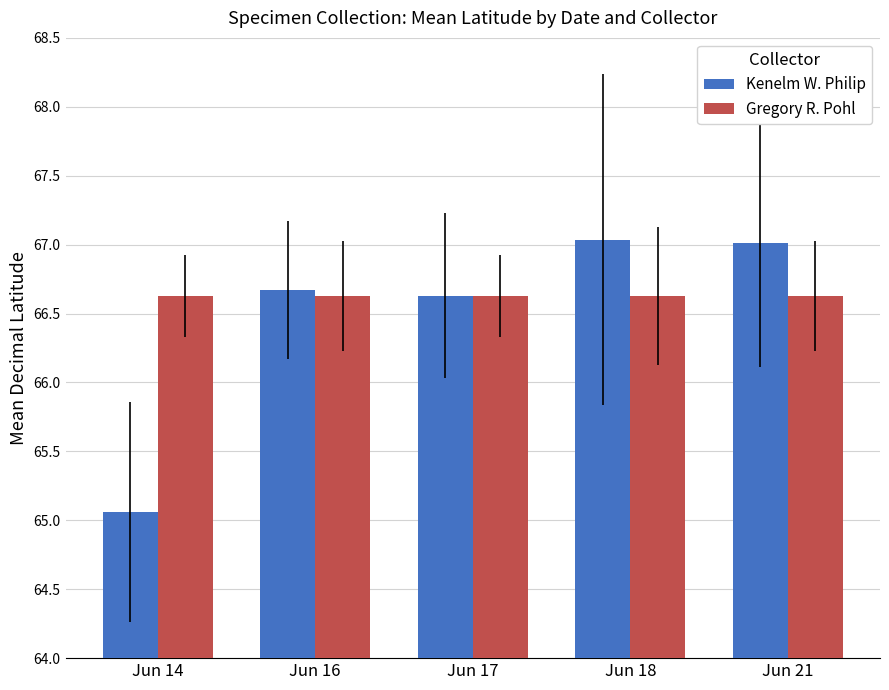

Rank the series at Jun 21 from highest to lowest value.

Kenelm W. Philip, Gregory R. Pohl